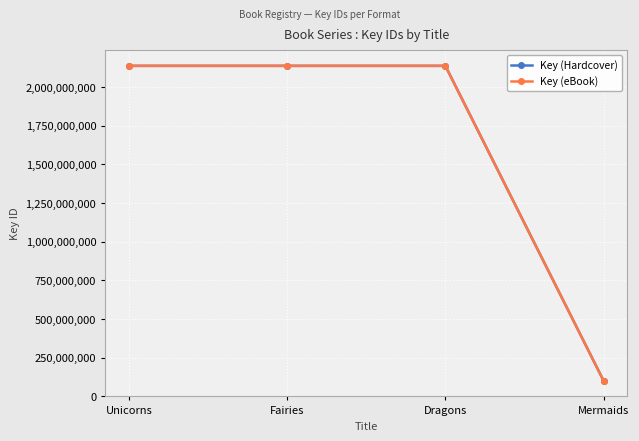

What is the average value of the Key (eBook) series?

1628538060